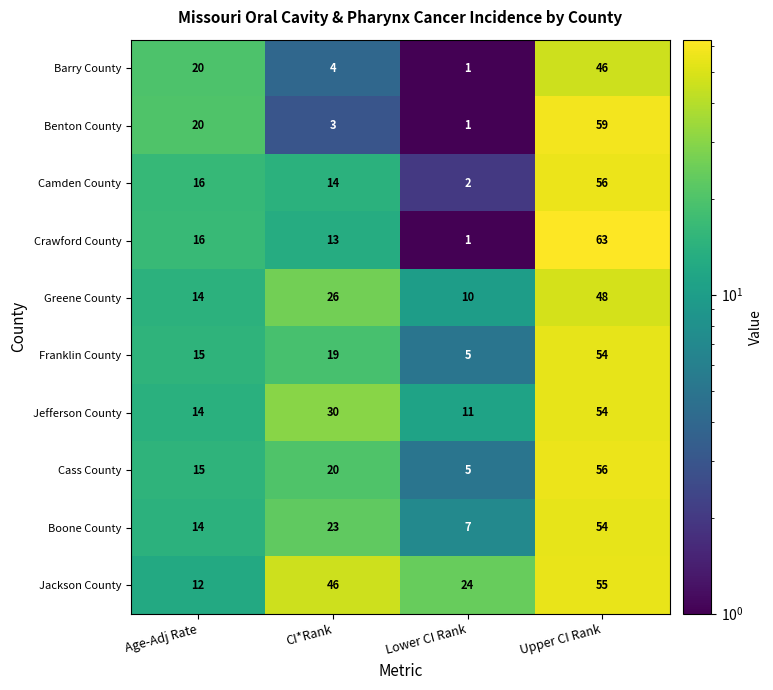

Between Lower CI Rank and Upper CI Rank, which series saw the biggest shift?

Crawford County